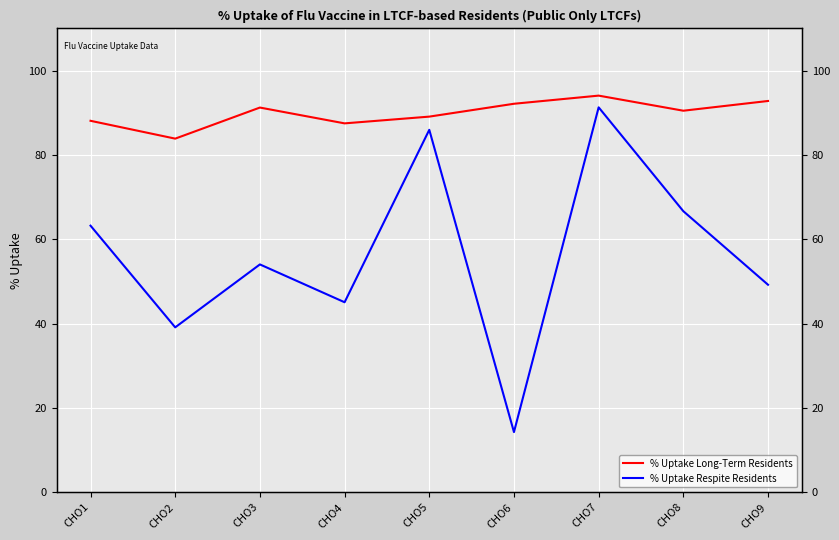

At which category is the sum across all series the highest?

CHO7